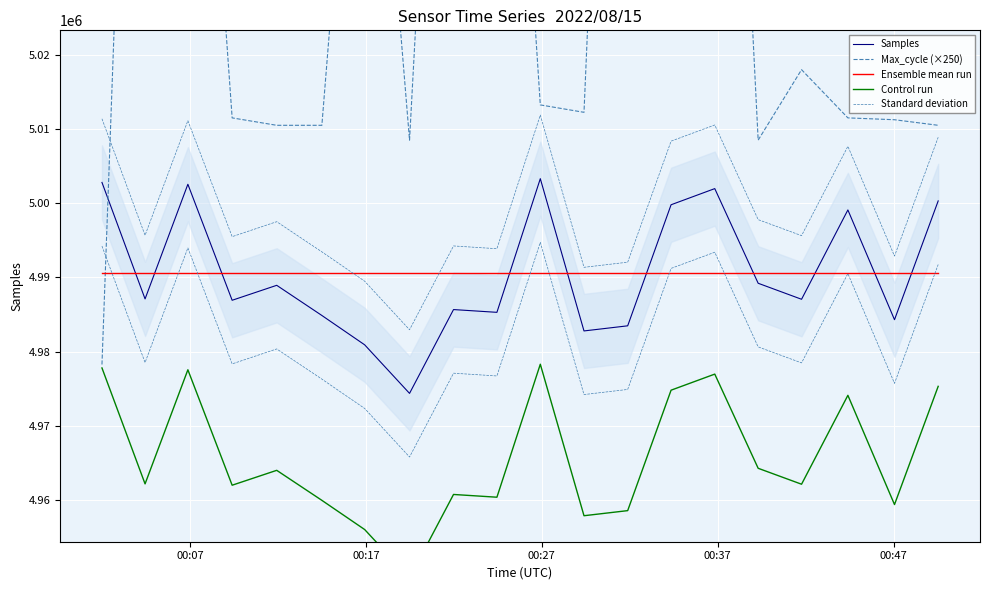

How many interior local valleys does the Control run series have?

7